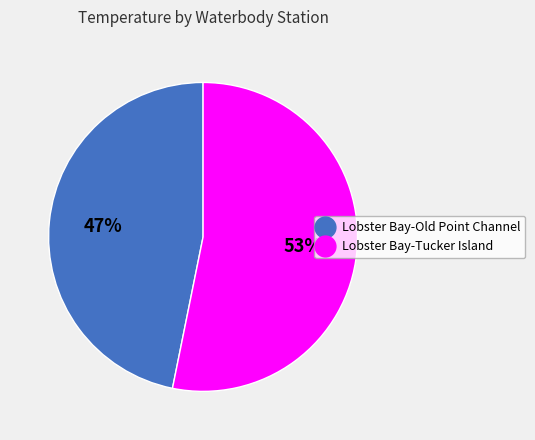

Which slice is the largest?

Lobster Bay-Tucker Island